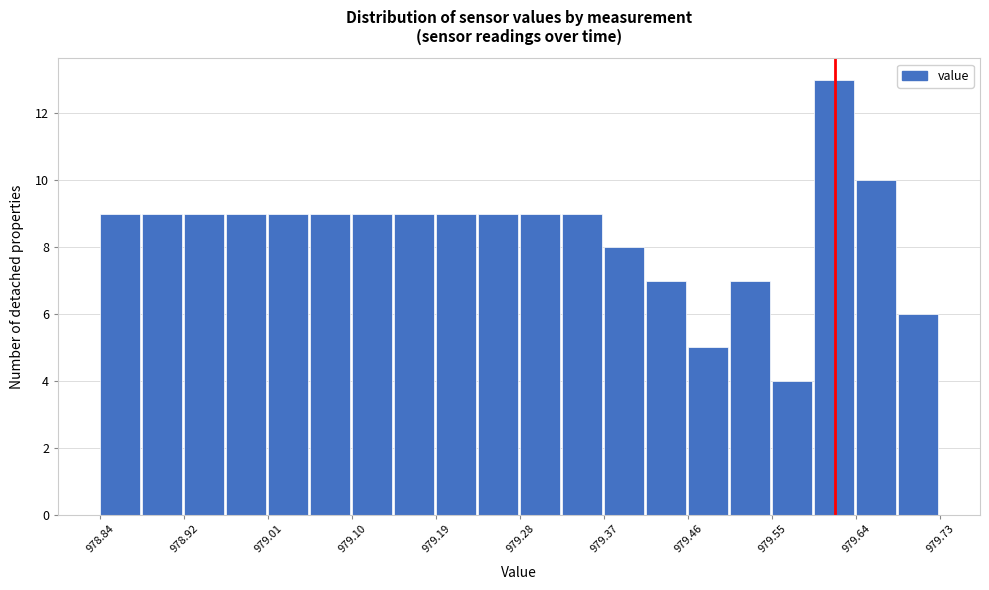

Which range on the x-axis has the tallest bar?

979.59 to 979.64